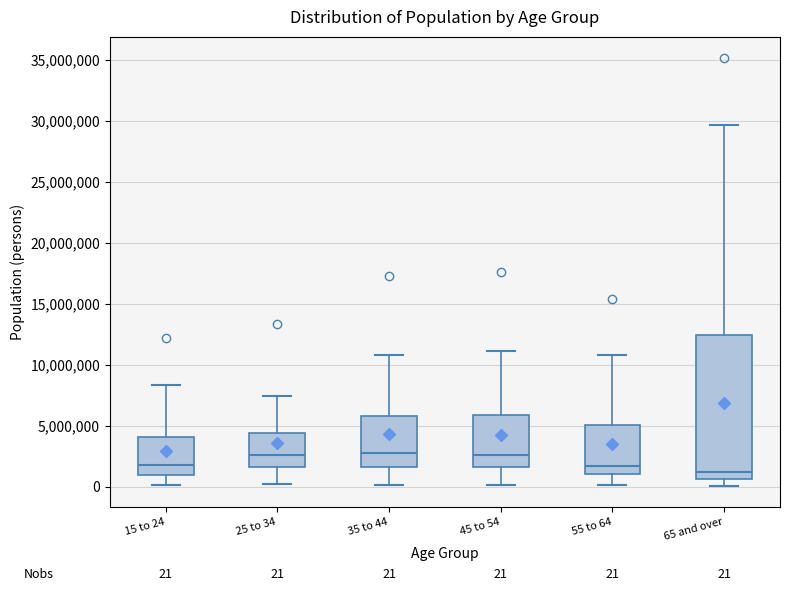

Comparing the boxes themselves (not the whiskers), which one is the tallest?

65 and over